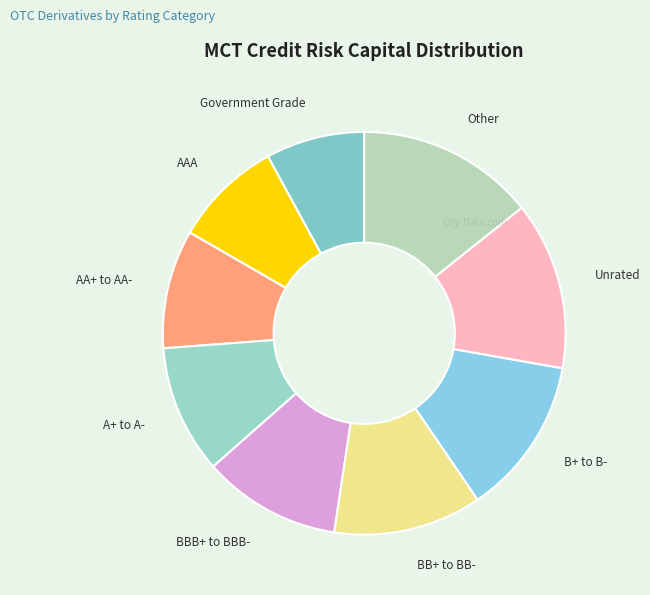

Which slice is the smallest?

Government Grade